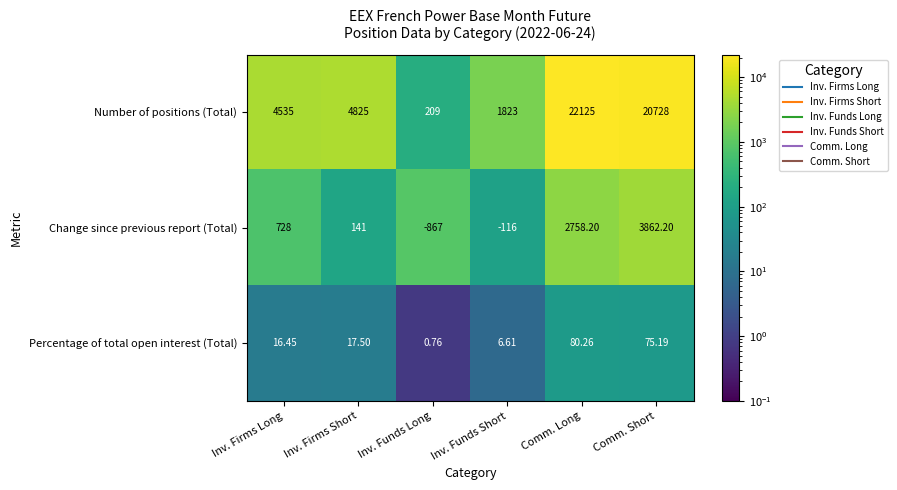

Which series has the largest range (max minus min)?

Number of positions (Total)